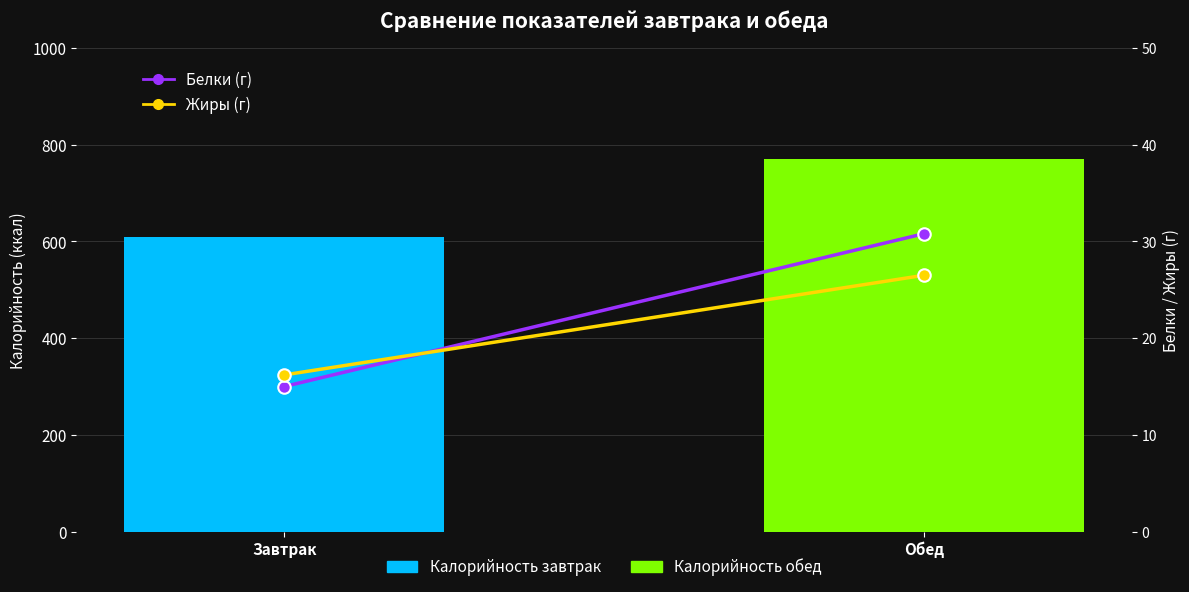

Rank the categories by Жиры (г) value from lowest to highest.

Завтрак, Обед